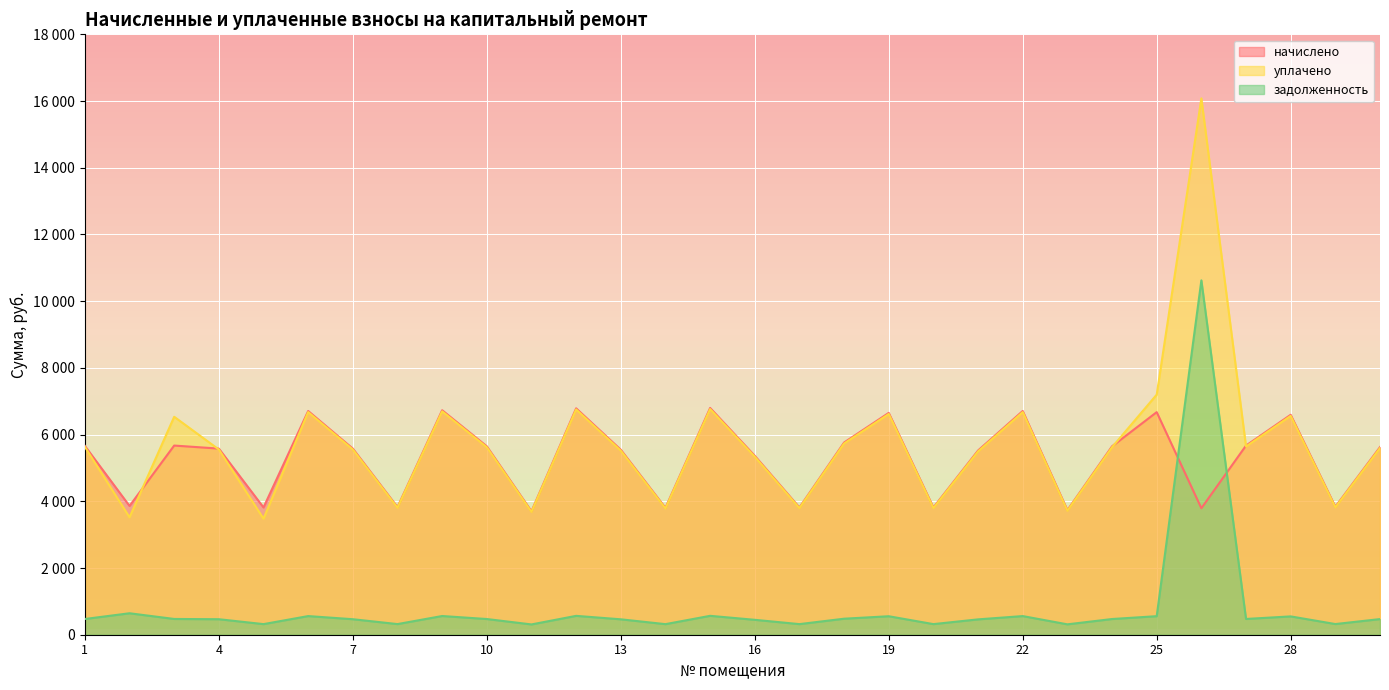

Which has a higher value, 23 or 21?

21